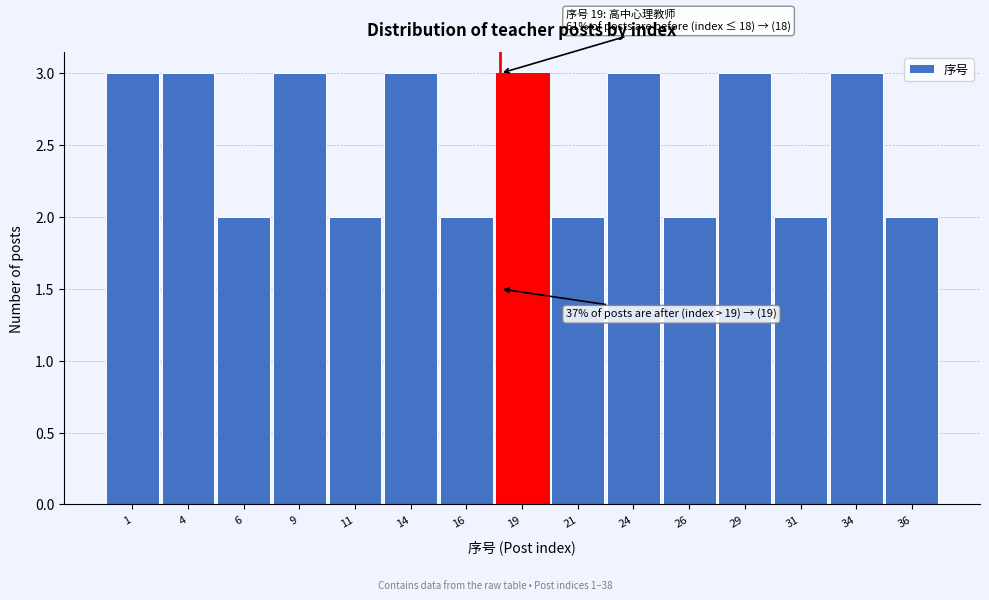

Reading right to left, list all the values displayed in this chart.

36=2	34=3	31=2	29=3	26=2	24=3	21=2	19=3	16=2	14=3	11=2	9=3	6=2	4=3	1=3